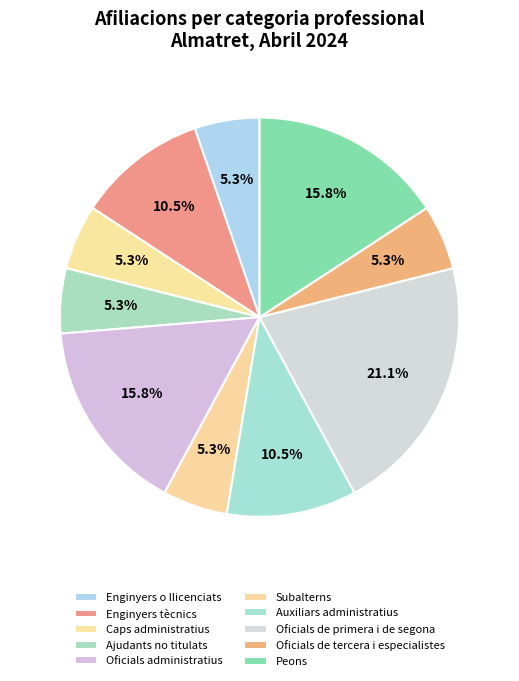

Count the number of slices in the pie.

10